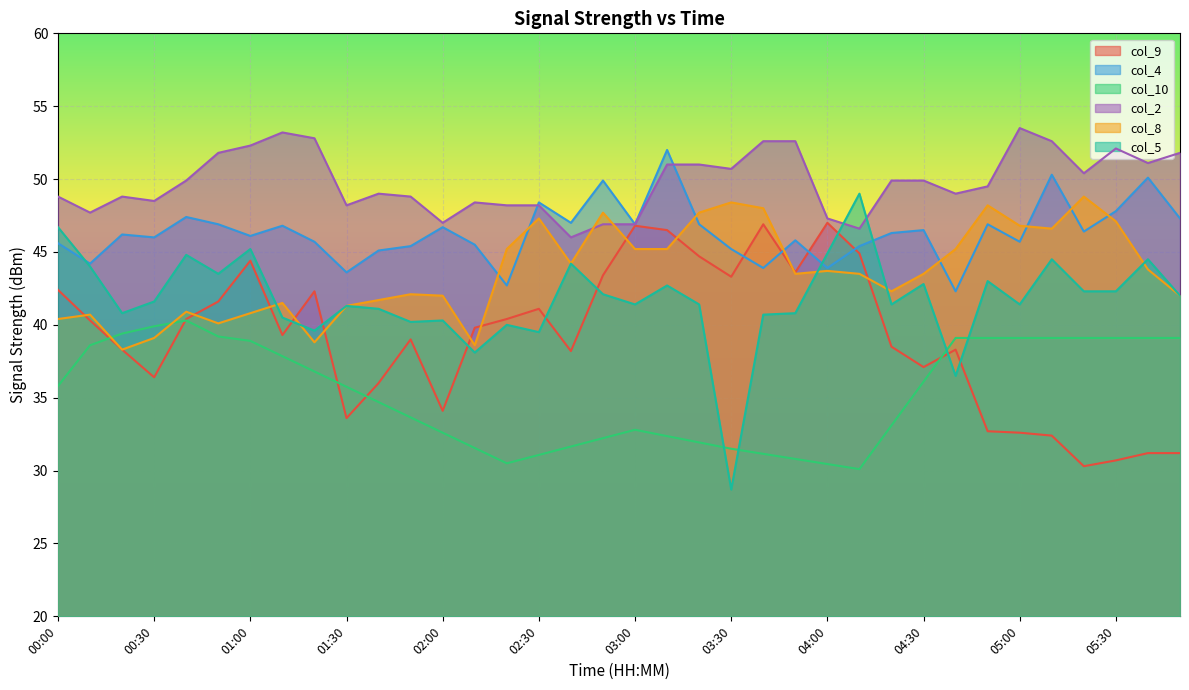

At how many categories does at least one series exceed 46?

36